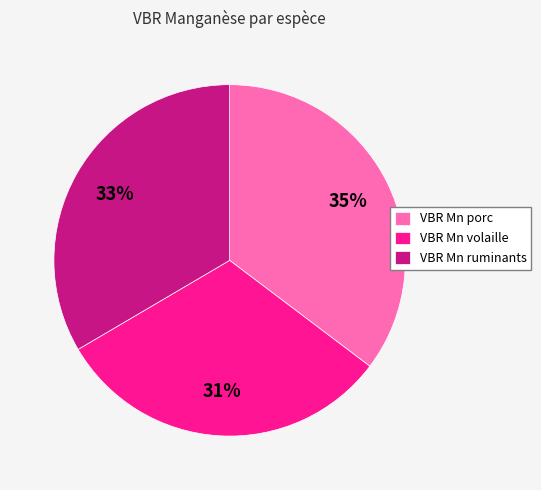

Is it true that VBR Mn porc is 24% of the pie?

False